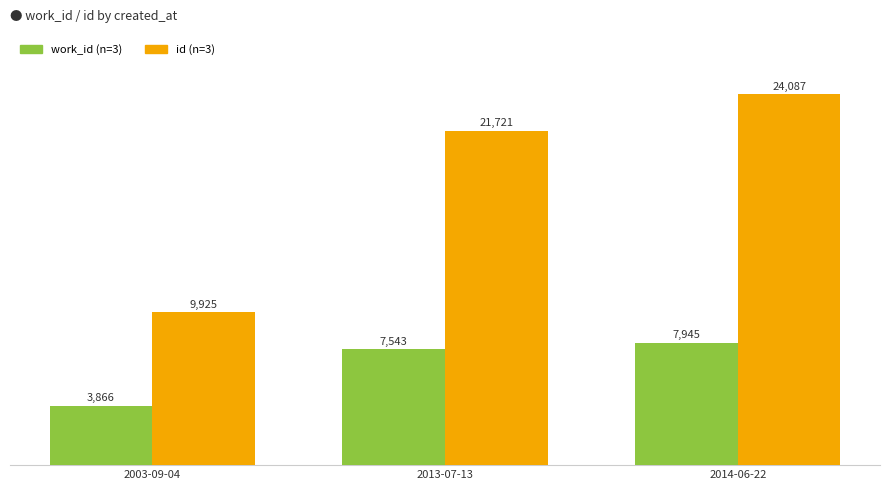

At which category is the sum across all series the highest?

2014-06-22